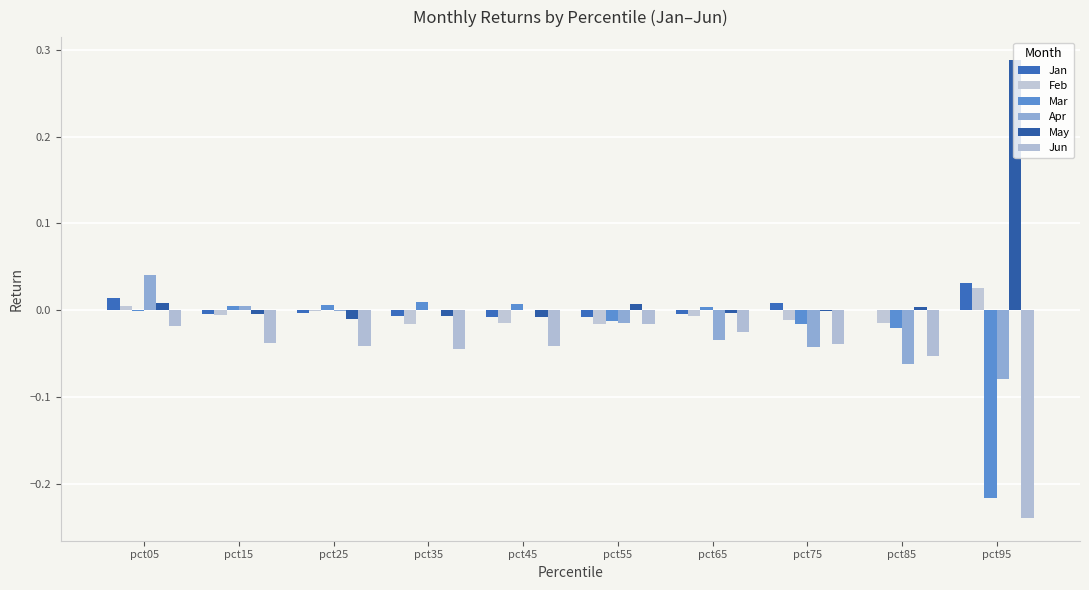

How many groups of bars are there?

10